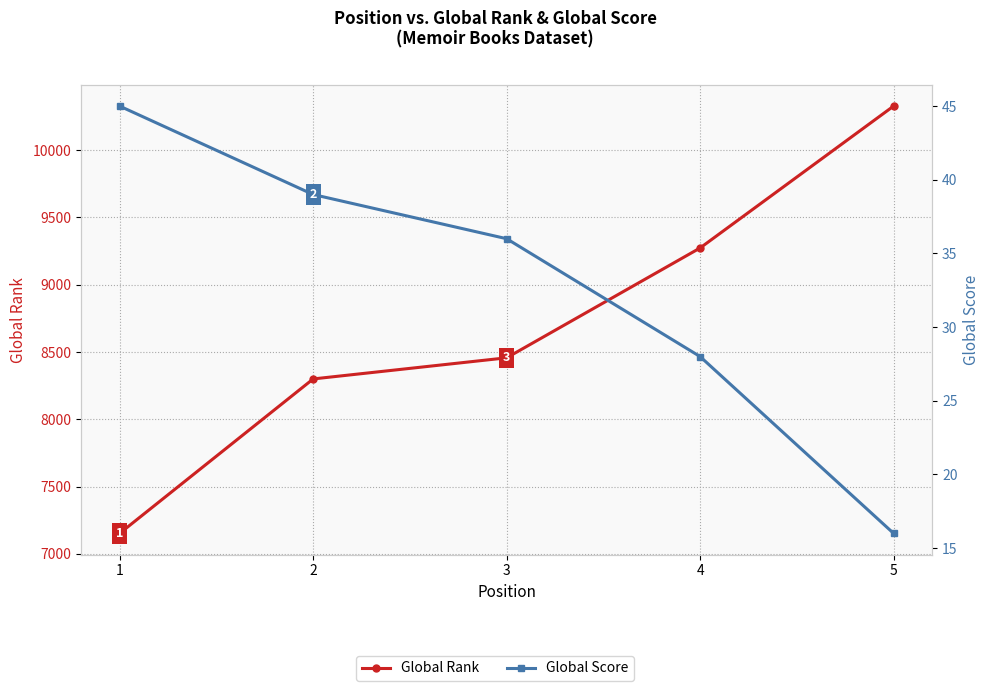

Rank the series by their average value, from highest to lowest.

Global Rank, Global Score